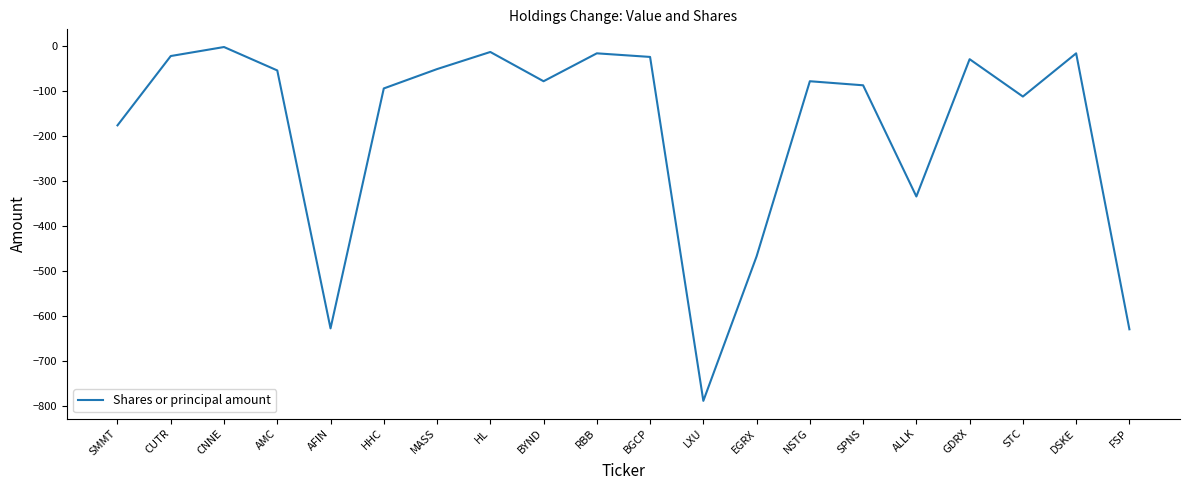

Read the value at NSTG.

-79